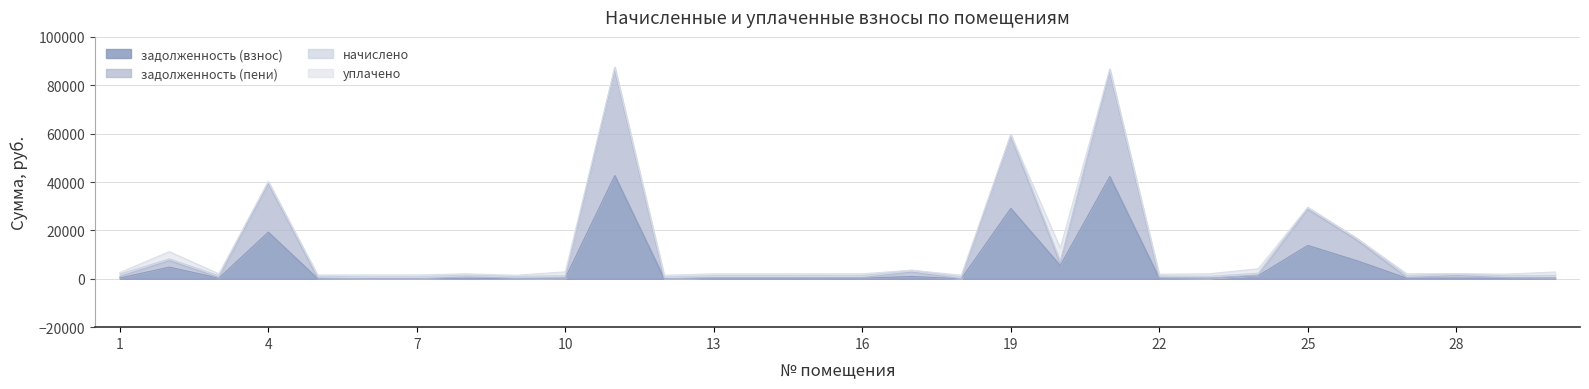

At which category does the chart reach its minimum across all series?

6